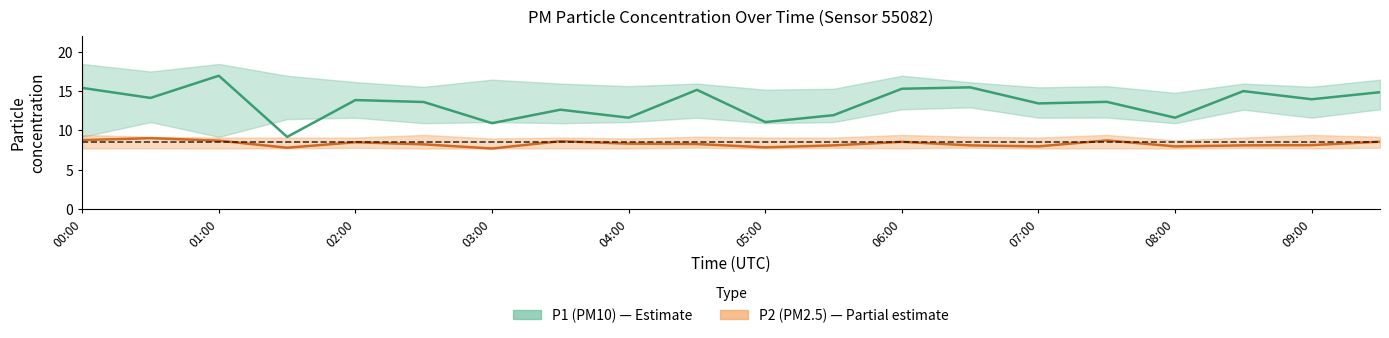

What is the value of the P2 (PM2.5) central point at the 12th from the left?

8.1